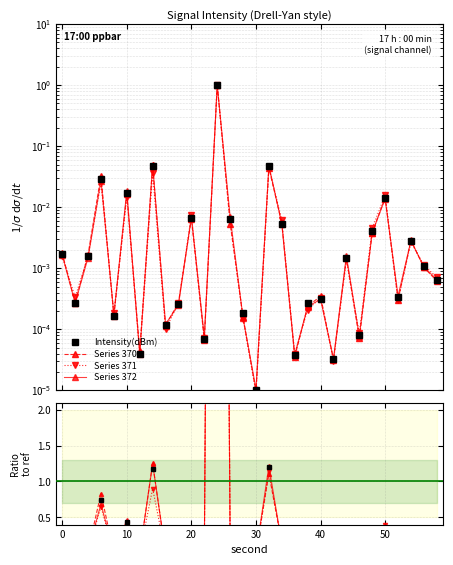

Is the value of Intensity(dBm) at 10 greater than the value of Series 371 at 8?

Yes